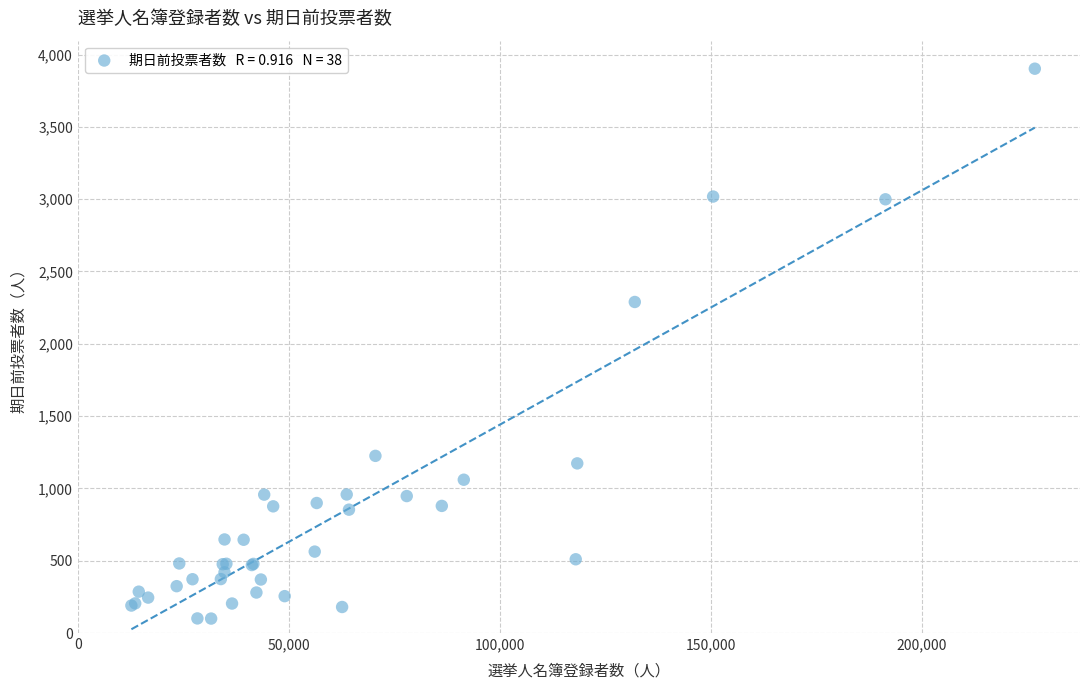

What Y value in the scatter plot is closest to 2001?

2289